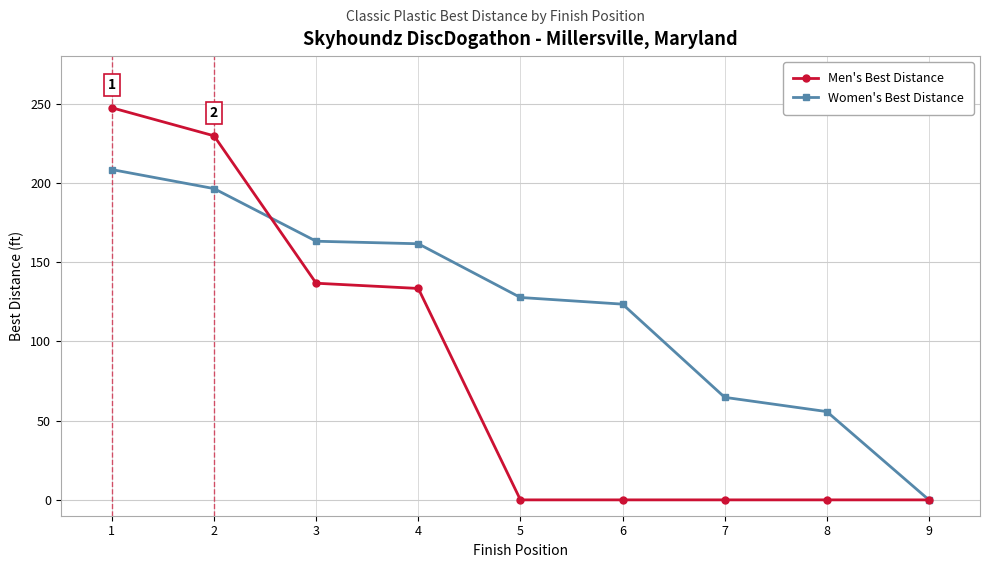

True or false: Men's Best Distance and Women's Best Distance cross at least once.

True